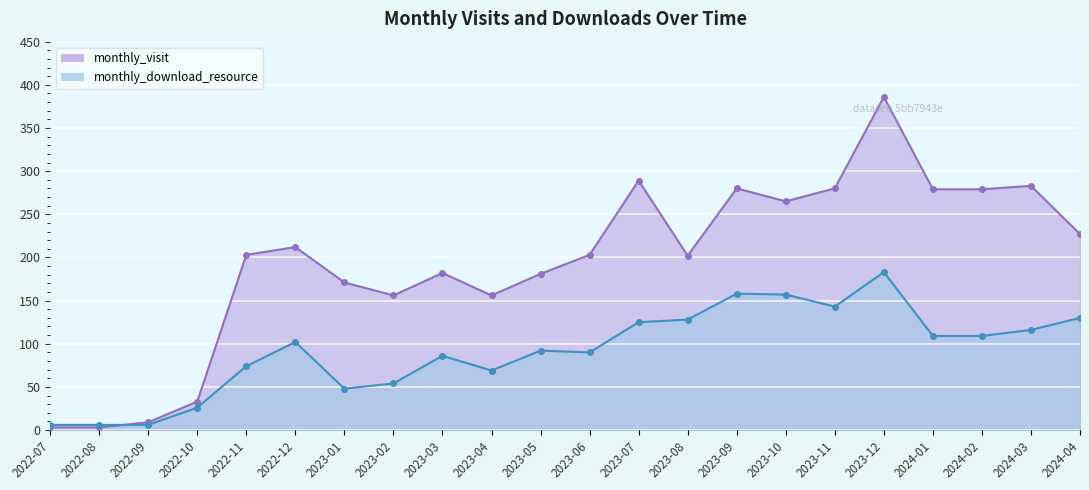

What is the value of the monthly_visit point at the 14th from the left?

202